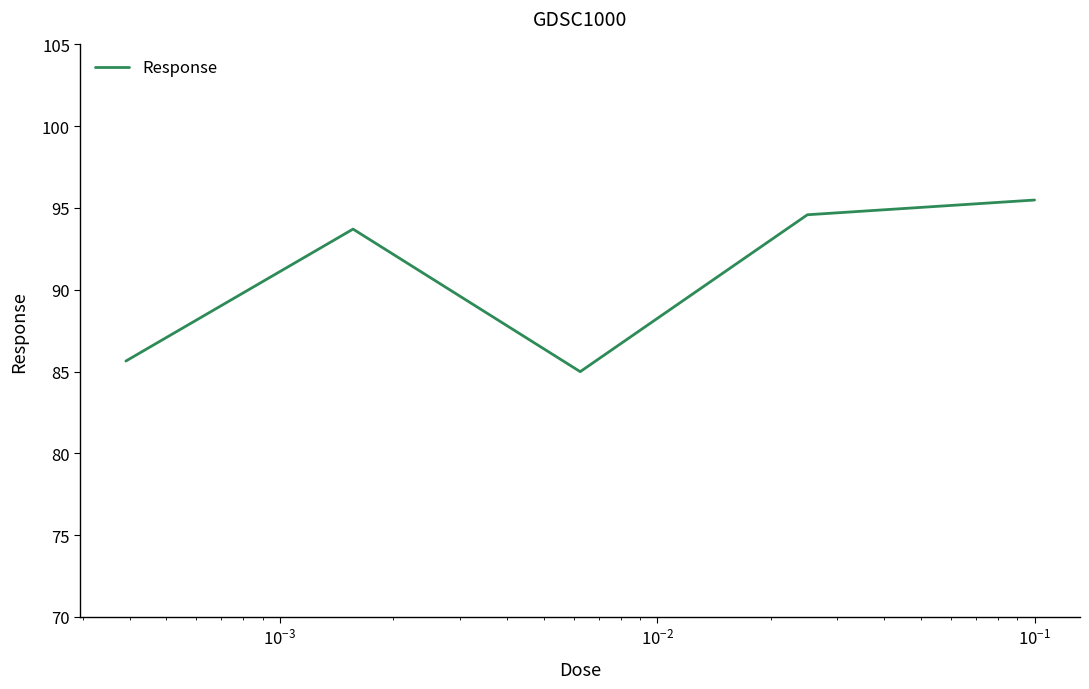

True or false: there are more than 1 points higher than both neighbors.

False